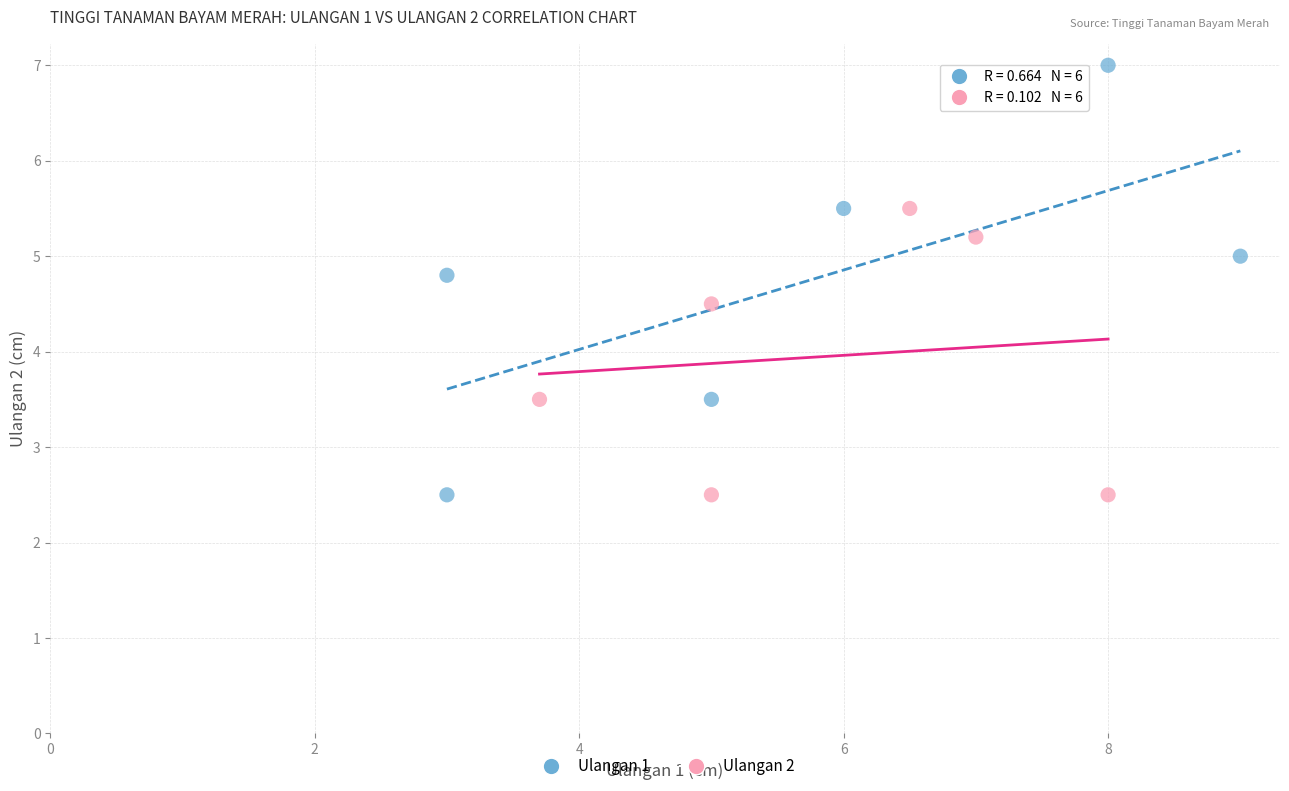

Which series contains the highest Y value?

Ulangan 1